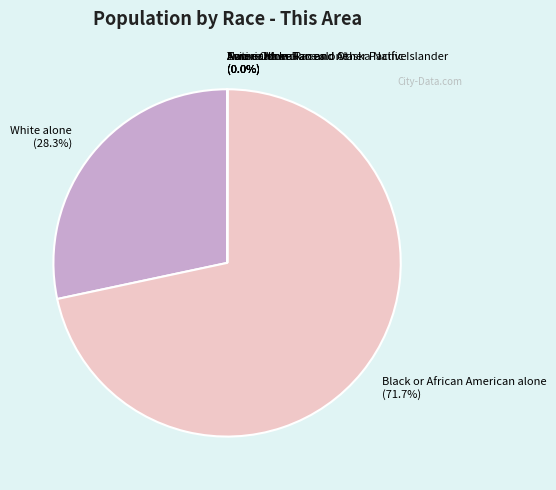

Is there a majority slice in this chart?

Yes